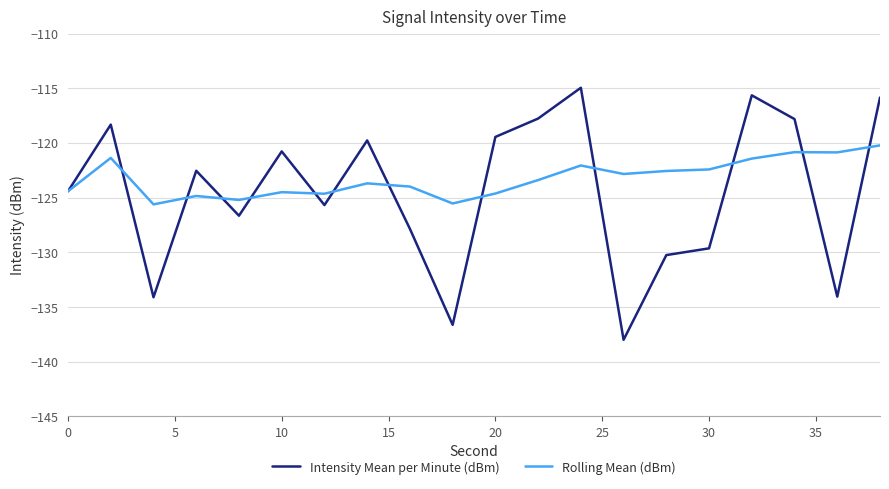

List the series in order of their peak value, highest first.

Intensity Mean per Minute (dBm), Rolling Mean (dBm)